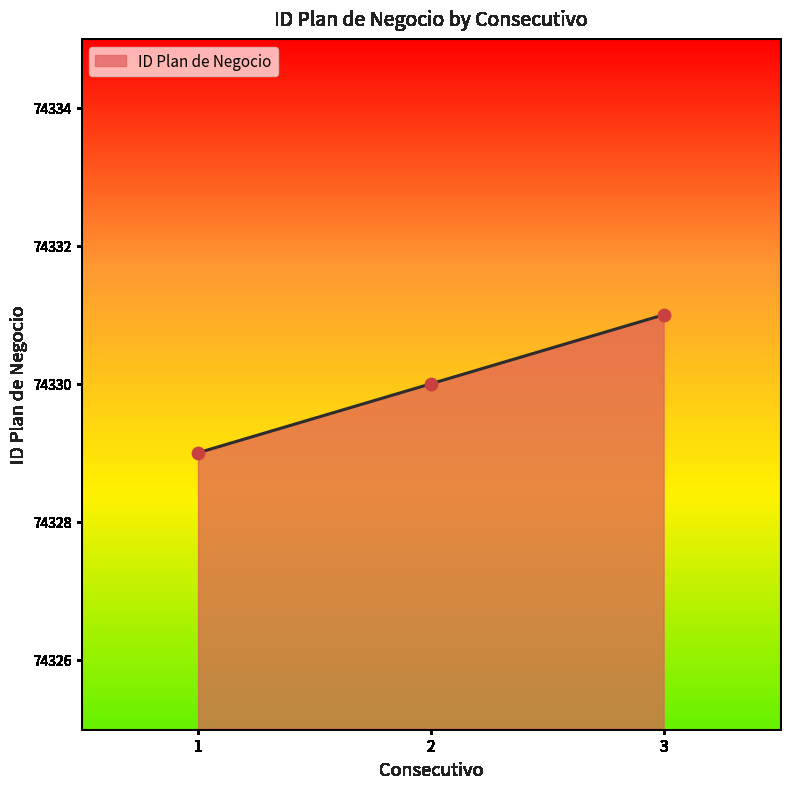

What is the change in value from 2 to 3?

+1